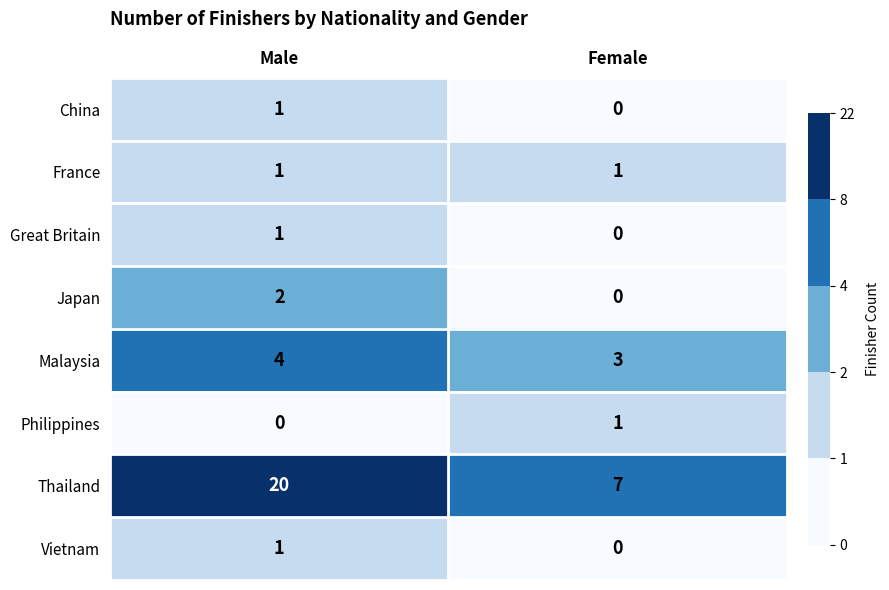

What is the maximum value shown in the chart?

20